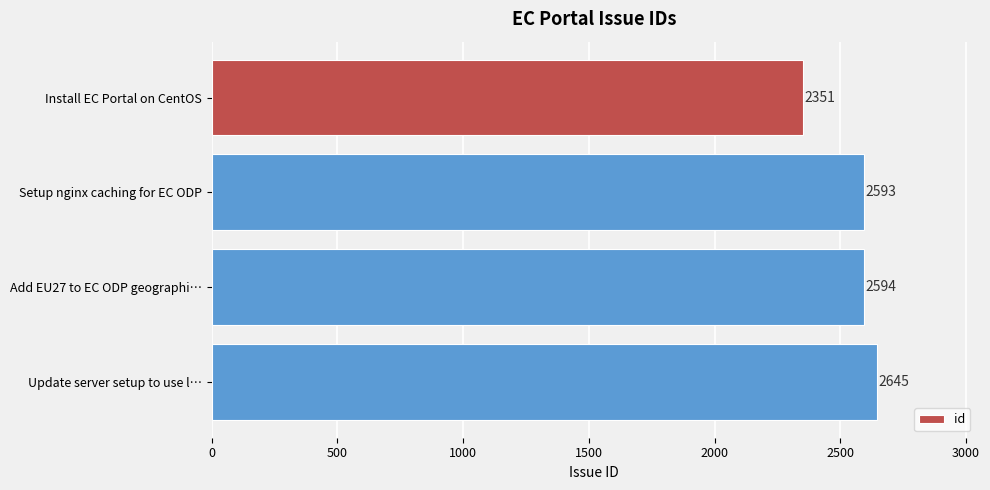

How many data points are less than 2594?

2